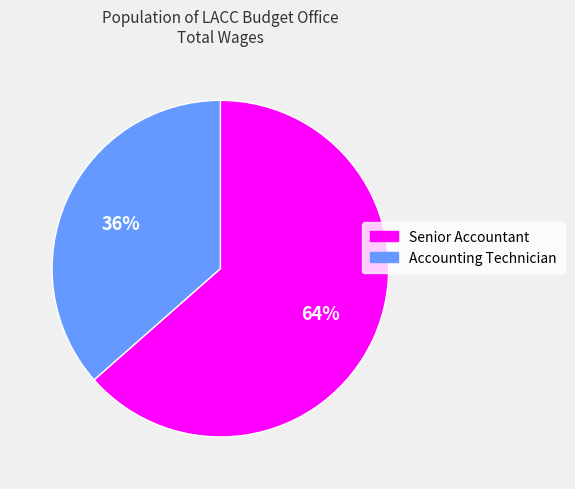

To the nearest percent, what is the combined percentage of Accounting Technician and Senior Accountant?

100%